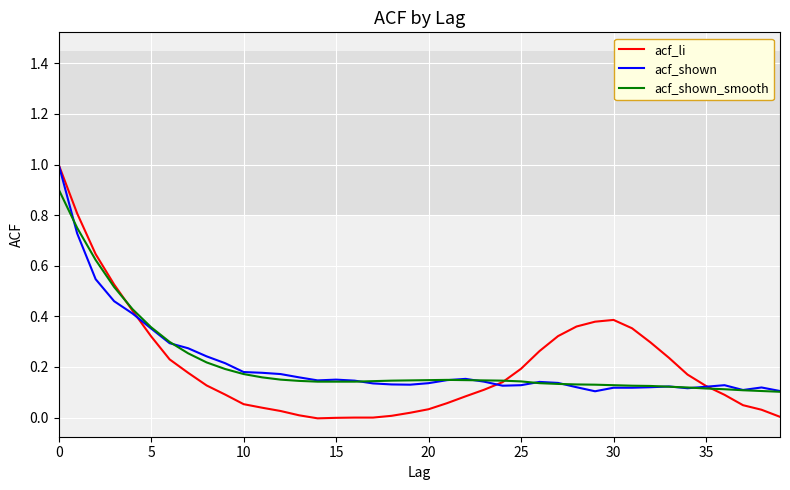

What is the maximum value shown in the chart?

1.0